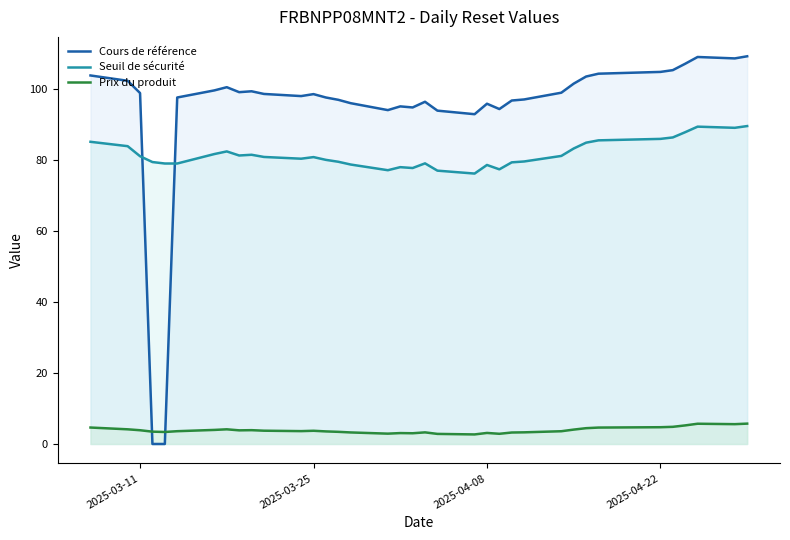

True or false: Seuil de sécurité and Prix du produit intersect in this chart.

False